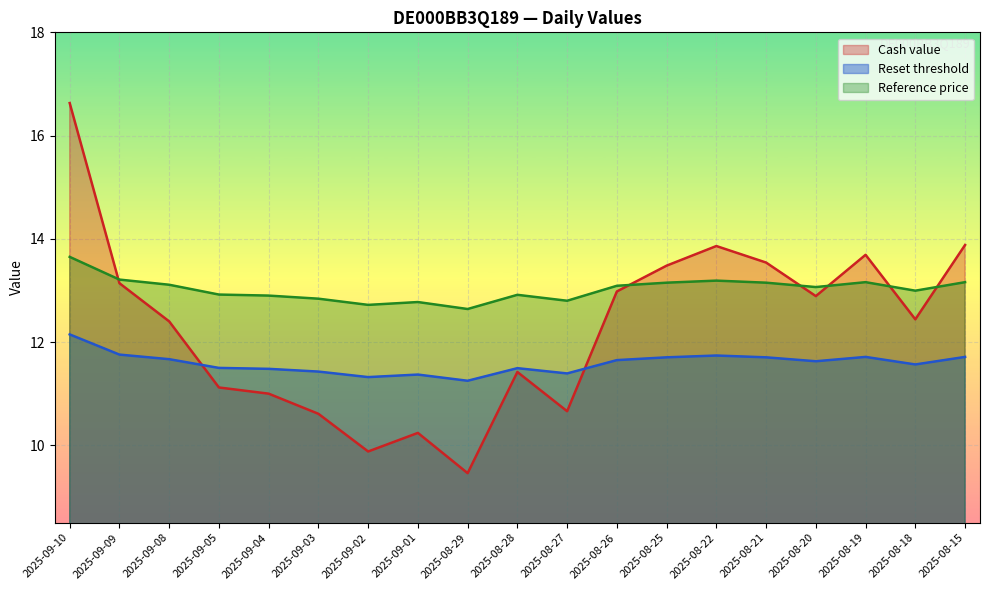

Rank the series by their average value, from highest to lowest.

Reference price, Cash value, Reset threshold